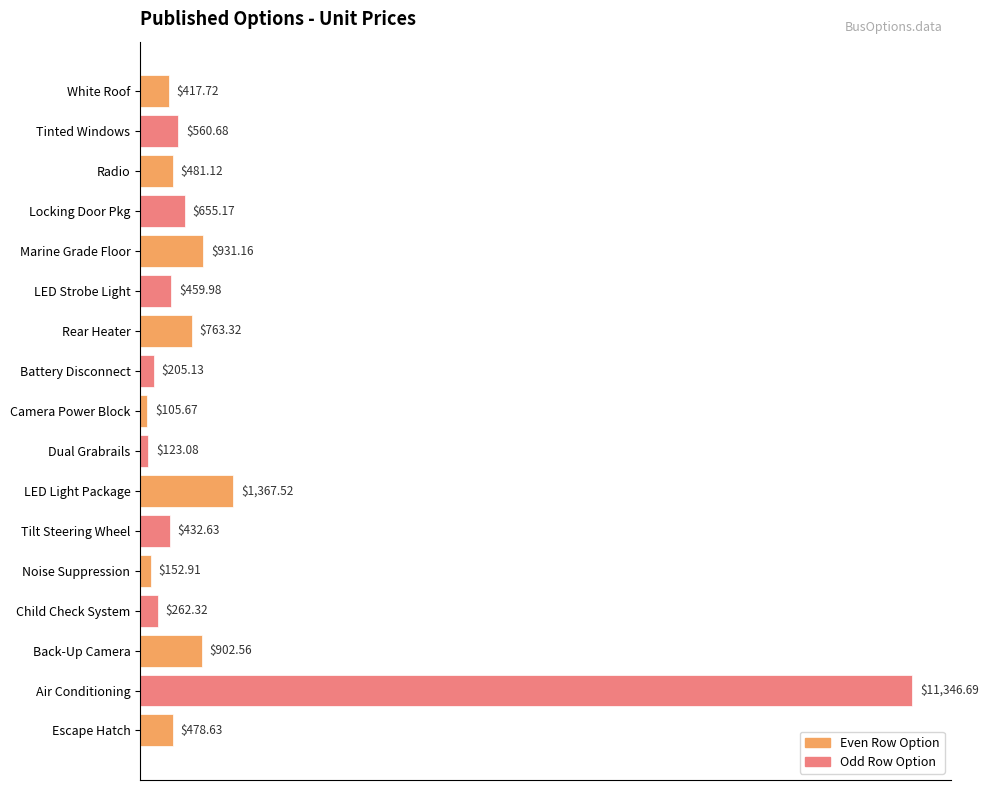

Does the chart contain stacked bars?

No